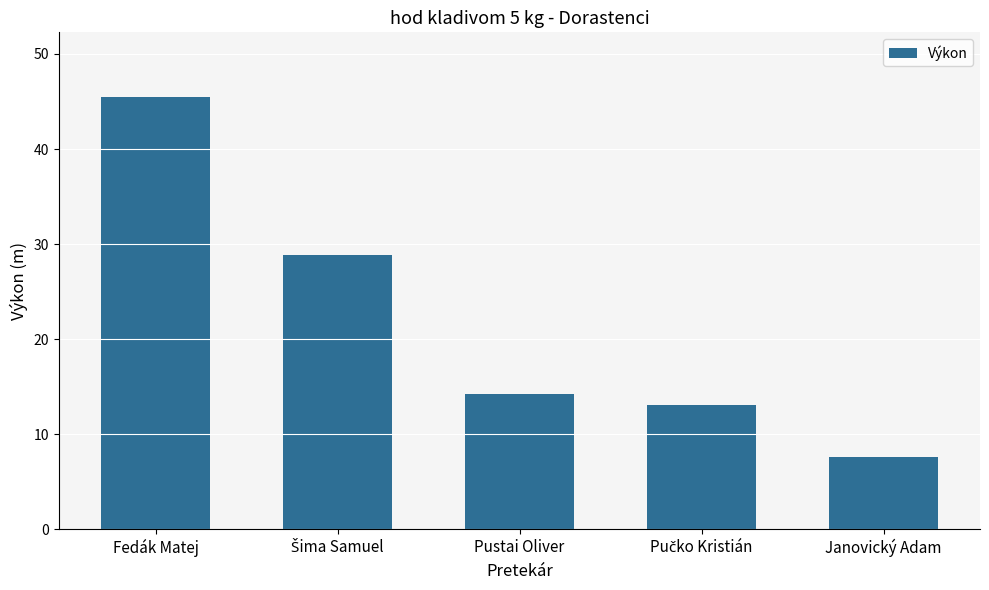

What is the label of the 5th bar from the right?

Fedák Matej